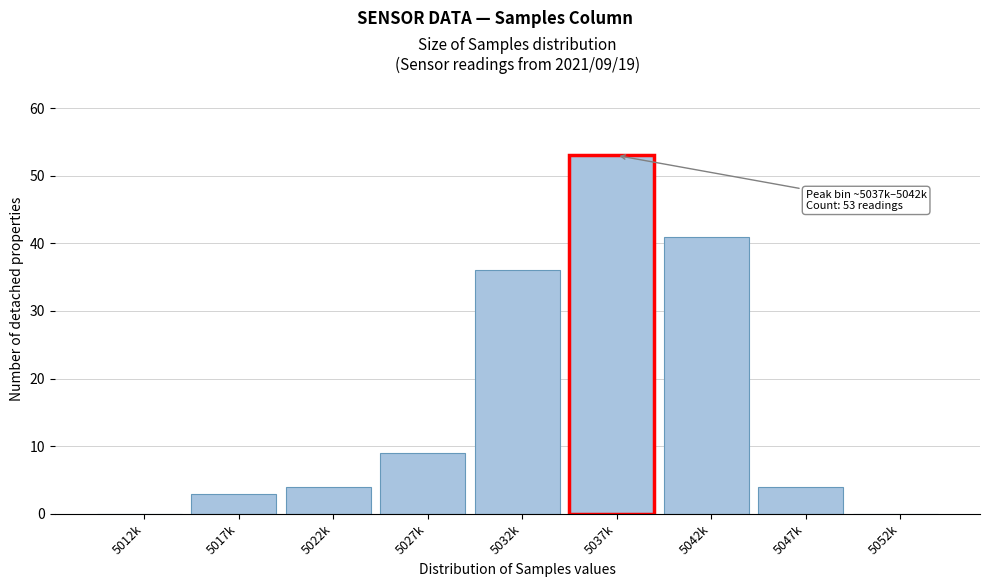

Reading right to left, transcribe all the data shown in this chart.

5052k=0	5047k=4	5042k=41	5037k=53	5032k=36	5027k=9	5022k=4	5017k=3	5012k=0